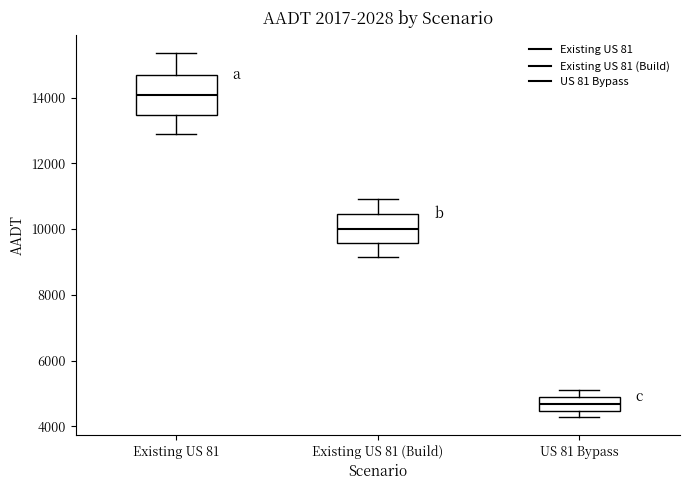

Reading left to right, transcribe this box plot: for each box, give where its median line is, the range the box spans, and where its two whiskers end, as read against the y-axis. The values are not printed on the chart, so give them approximately, as read against the axis.

Existing US 81: median 14000, box 13400 to 14600, whiskers 12800 to 15400
Existing US 81 (Build): median 10000, box 9600 to 10400, whiskers 9200 to 11000
US 81 Bypass: median 4600, box 4400 to 4800, whiskers 4200 to 5200